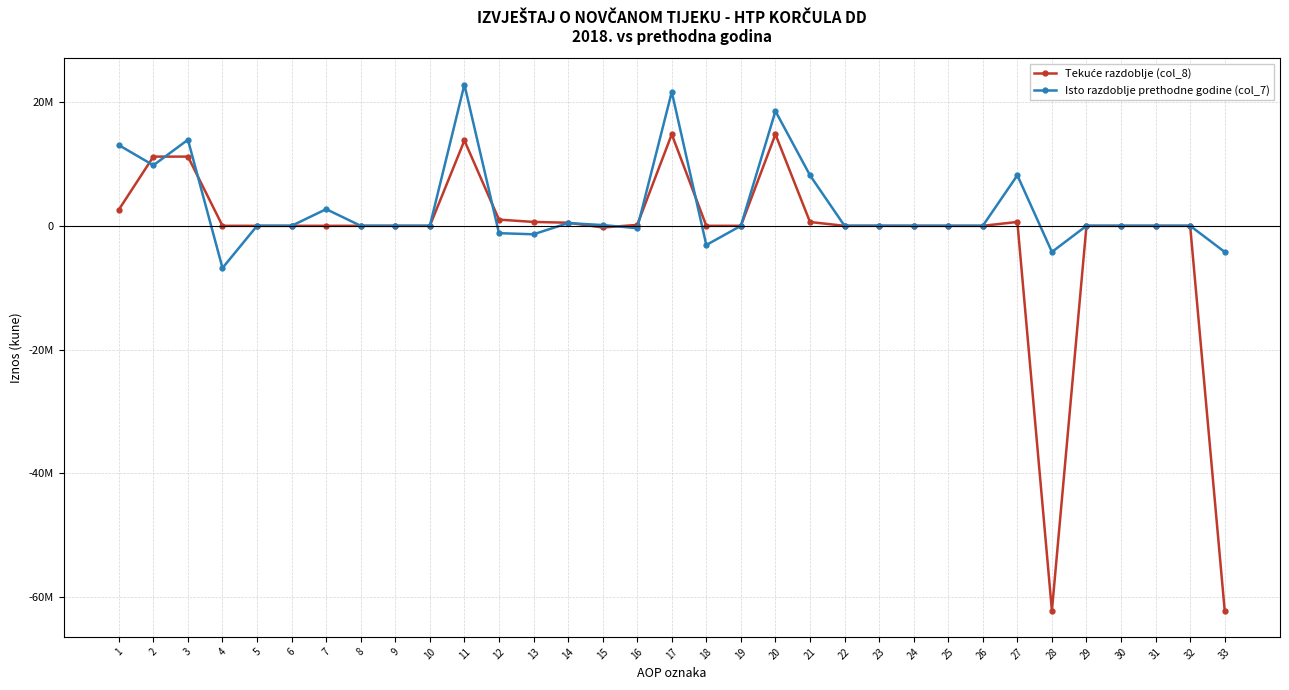

Does the chart have visible grid lines?

Yes